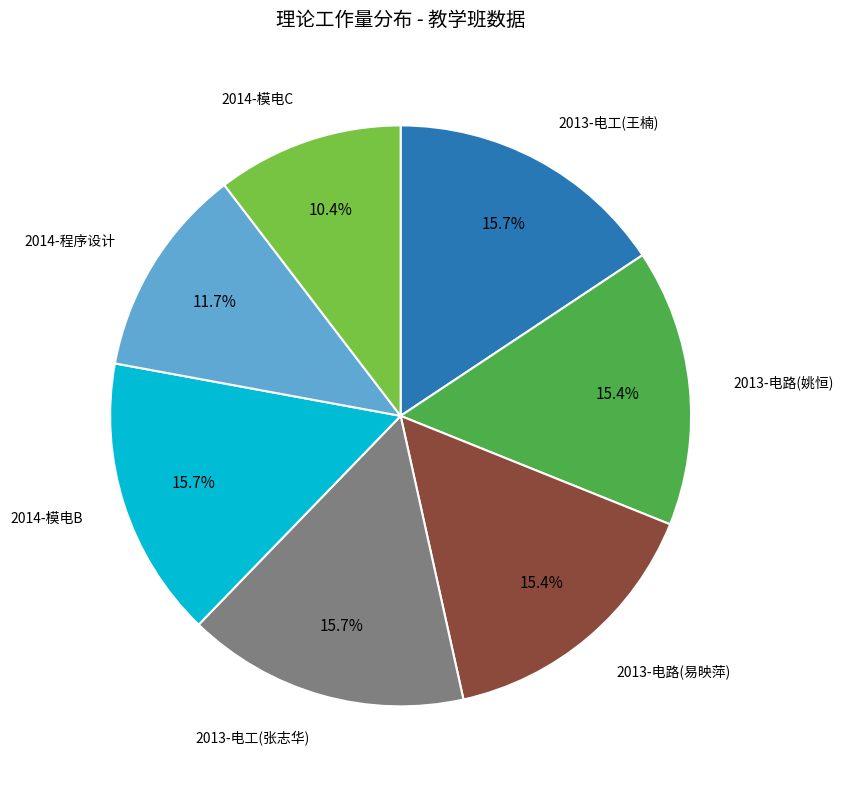

Count the number of slices in the pie.

7